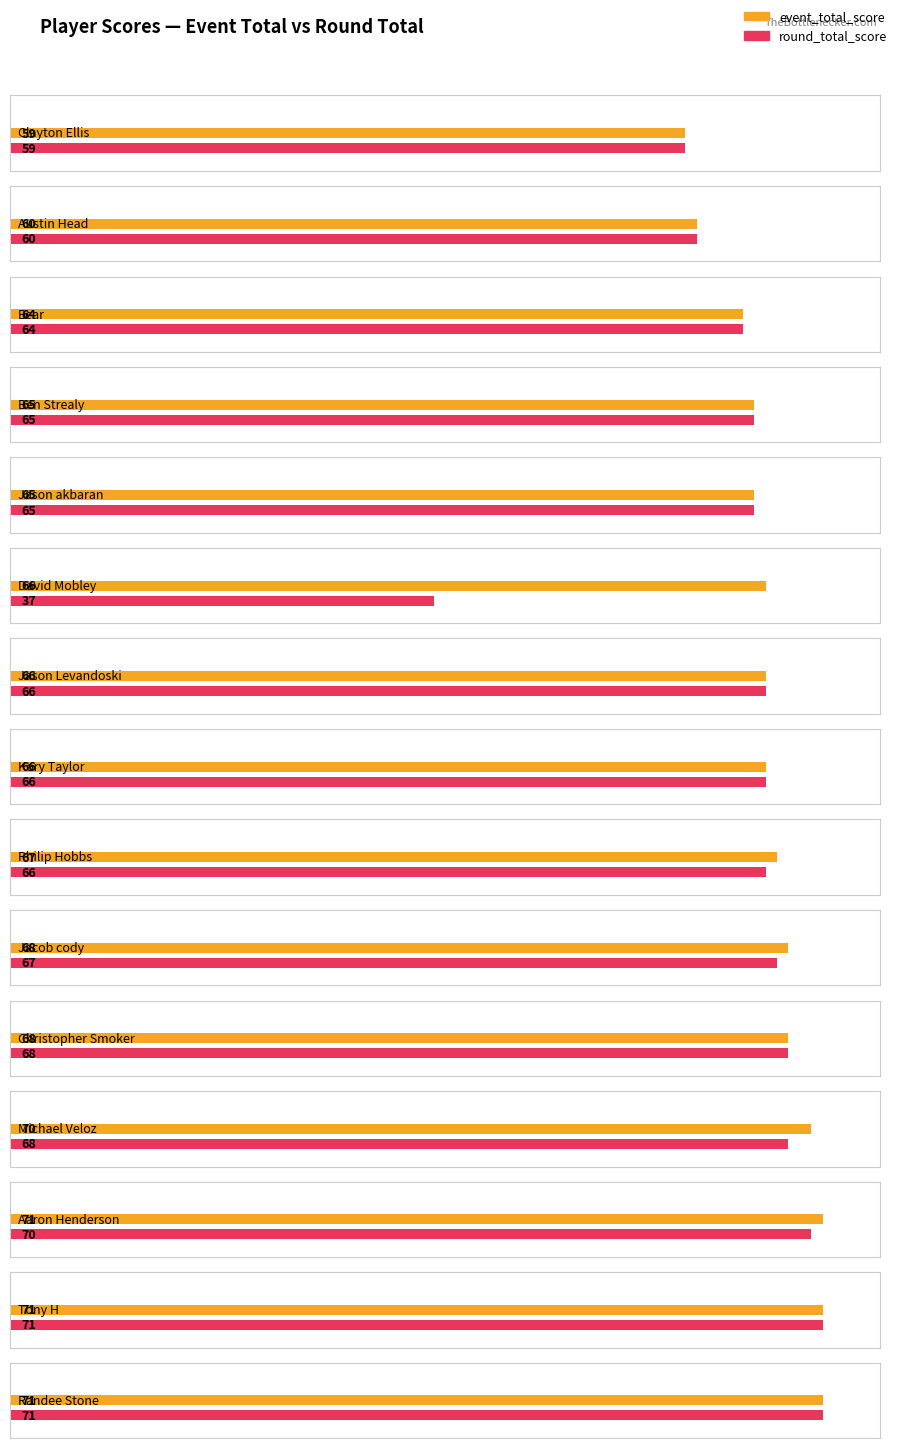

Read the event_total_score value at Clayton Ellis.

59